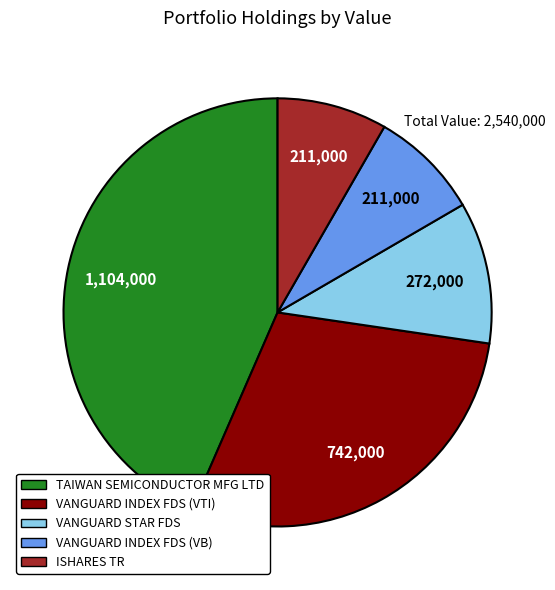

Is the sum of TAIWAN SEMICONDUCTOR MFG LTD and VANGUARD STAR FDS greater than half?

Yes